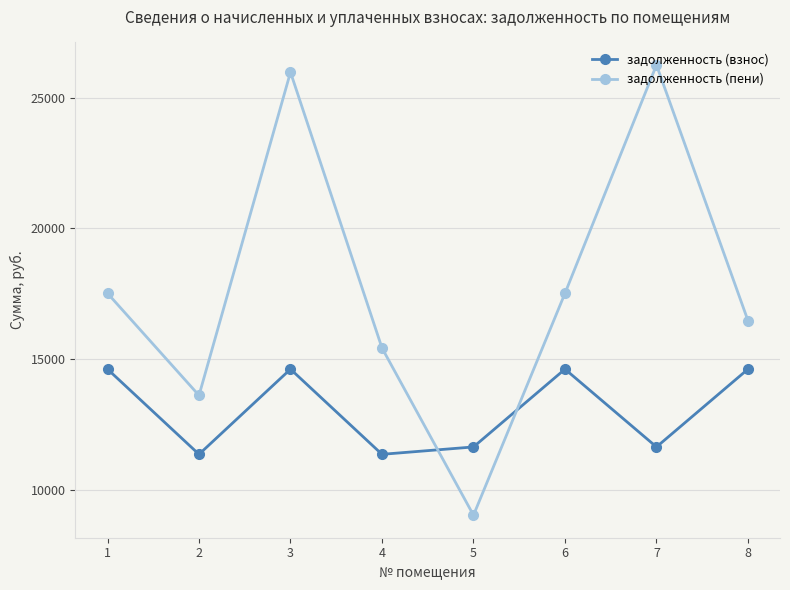

Which series has the largest range (max minus min)?

задолженность (пени)